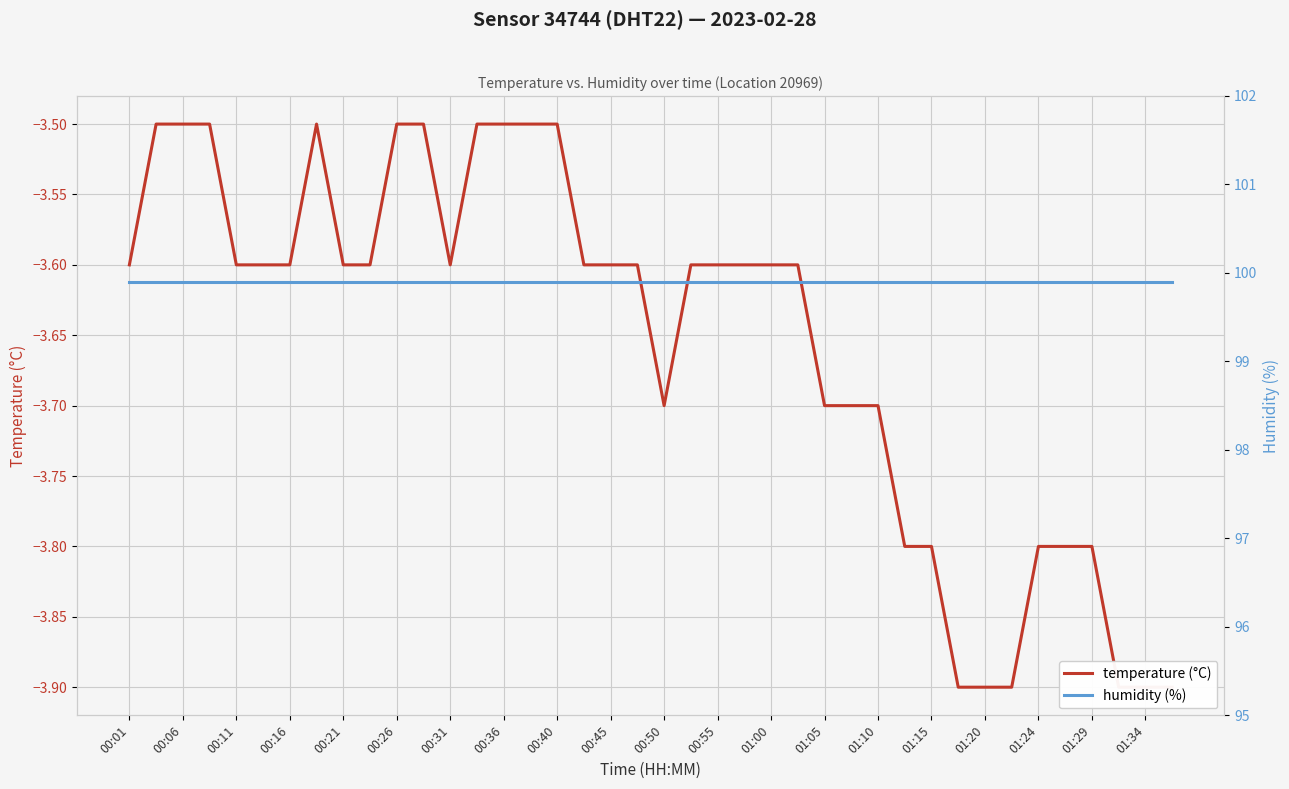

The value of temperature (°C) at 00:55 is -3.6. True or false?

True